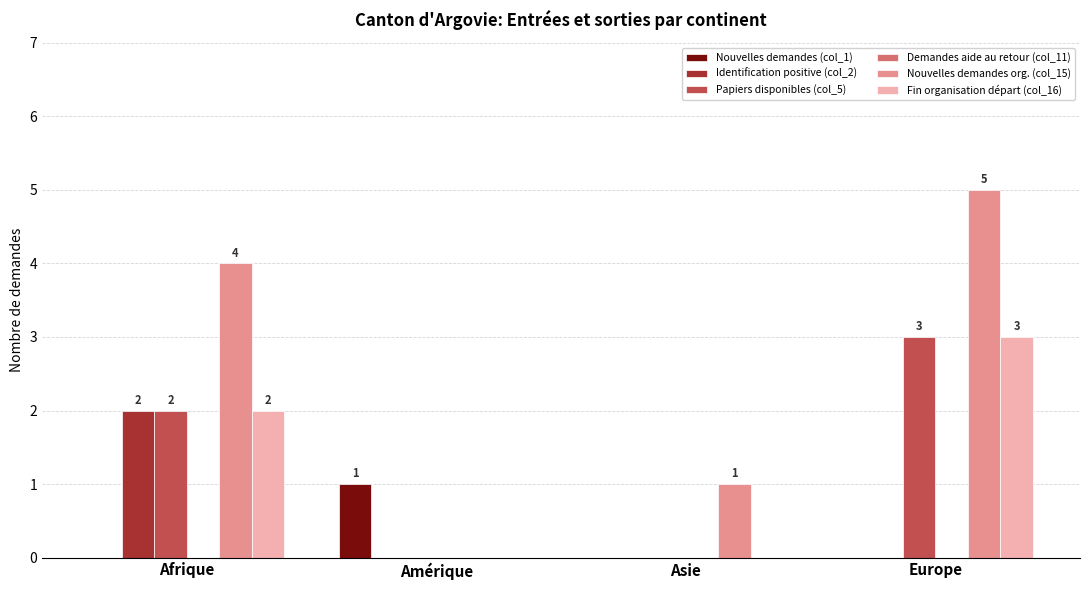

Is it true that Nouvelles demandes (col_1) equals 0 at Europe?

True